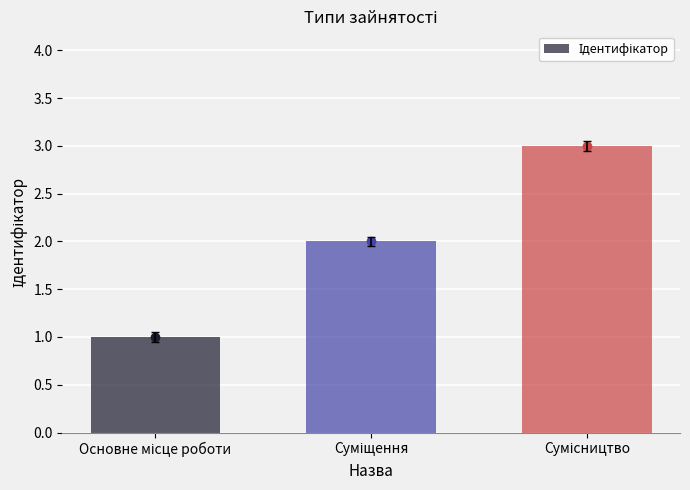

What is the sum of all values?

6